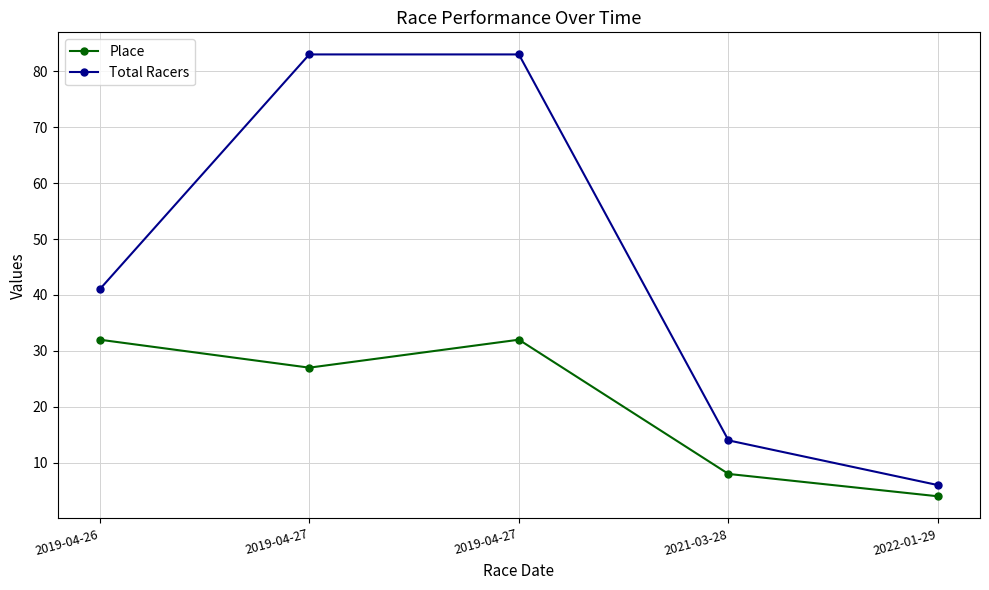

How many data points does each series have?

5